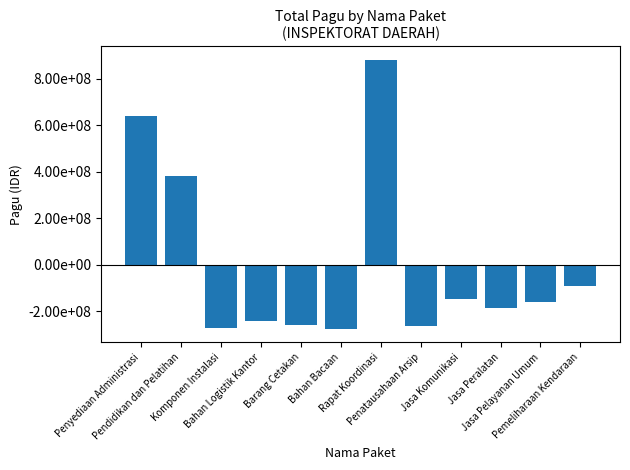

What position from the right is Komponen Instalasi?

10